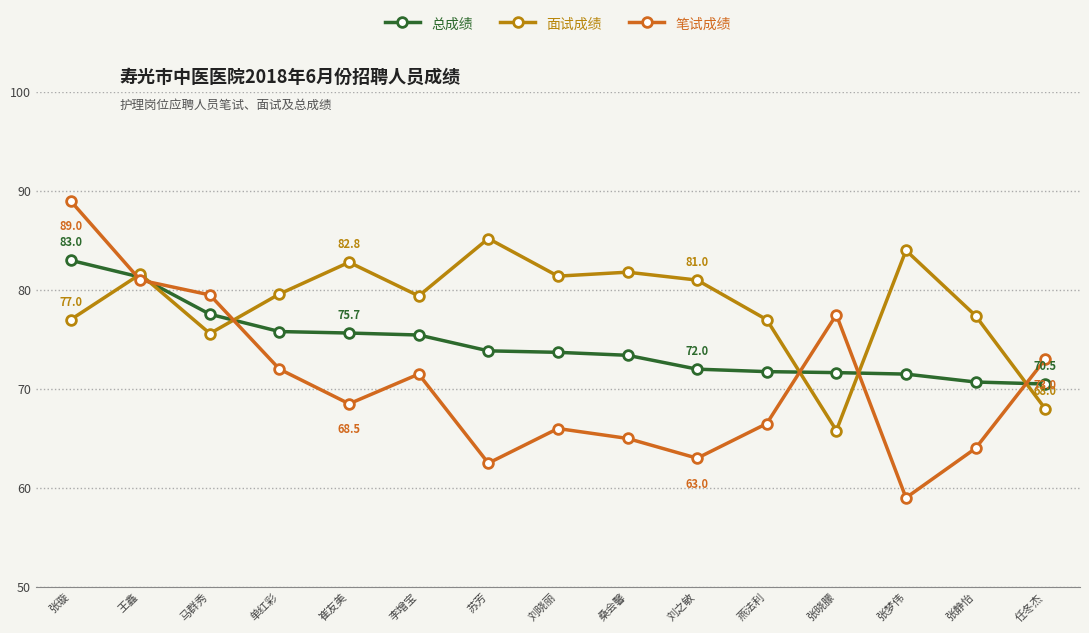

Rank the categories by 笔试成绩 value from highest to lowest.

张璇, 王鑫, 马群秀, 张晓朦, 任冬杰, 单红彩, 李增宝, 崔友美, 燕法利, 刘晓丽, 桑会馨, 张静怡, 刘之敏, 苏芳, 张梦伟